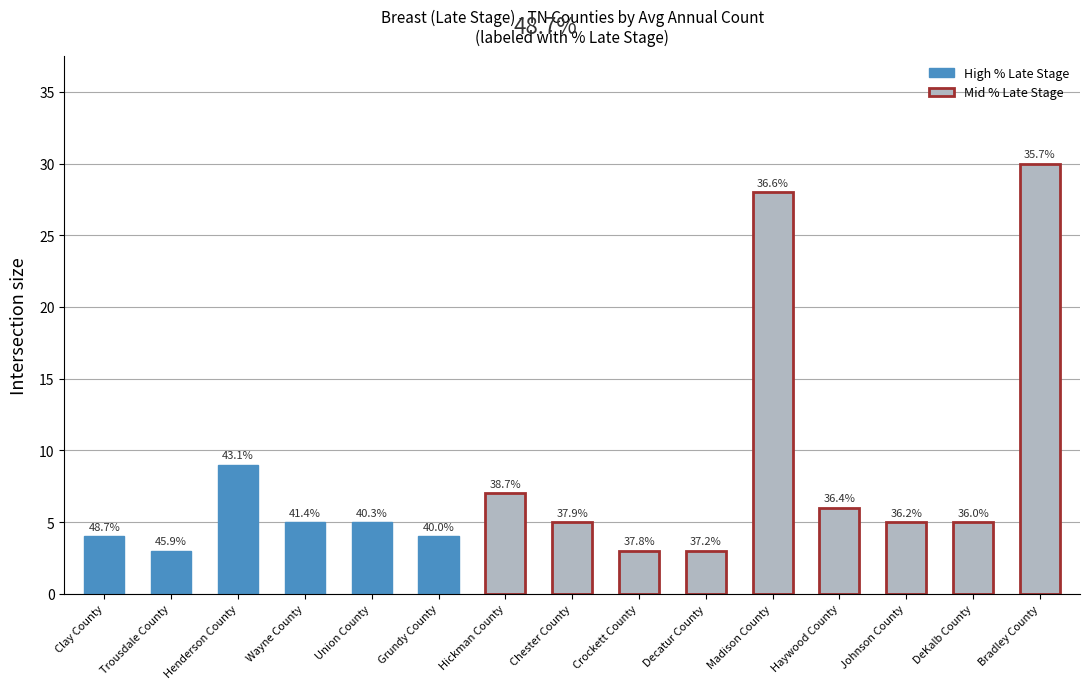

What is the average value?

8